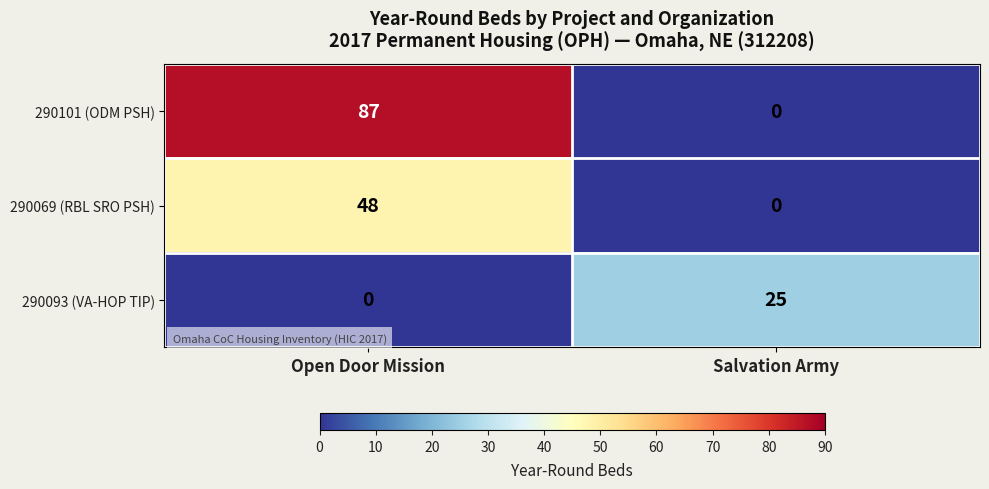

The value of 290069 (RBL SRO PSH) at Open Door Mission is 48. True or false?

True